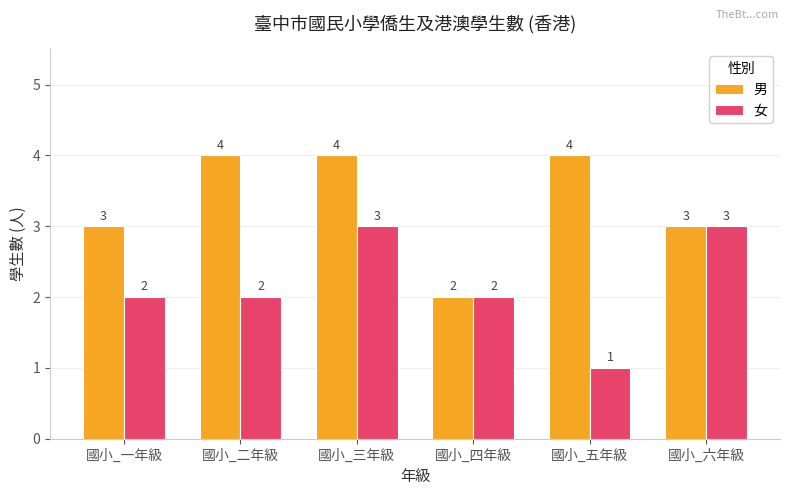

List the series in order of their overall mean, lowest first.

女, 男